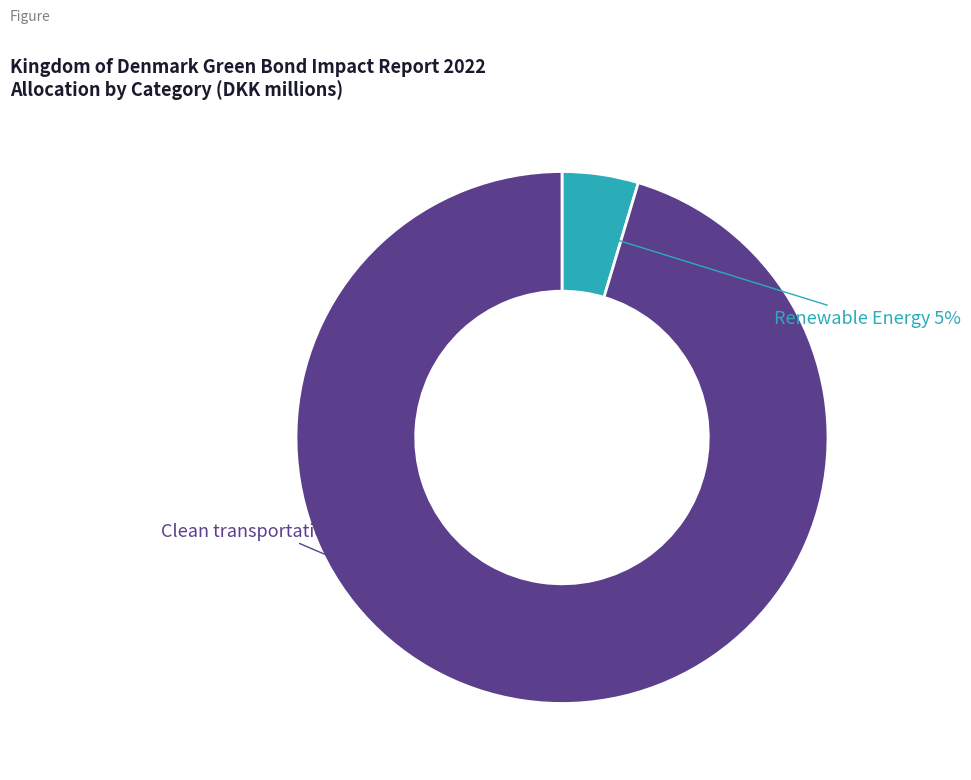

To the nearest percent, what is the average slice percentage?

50%